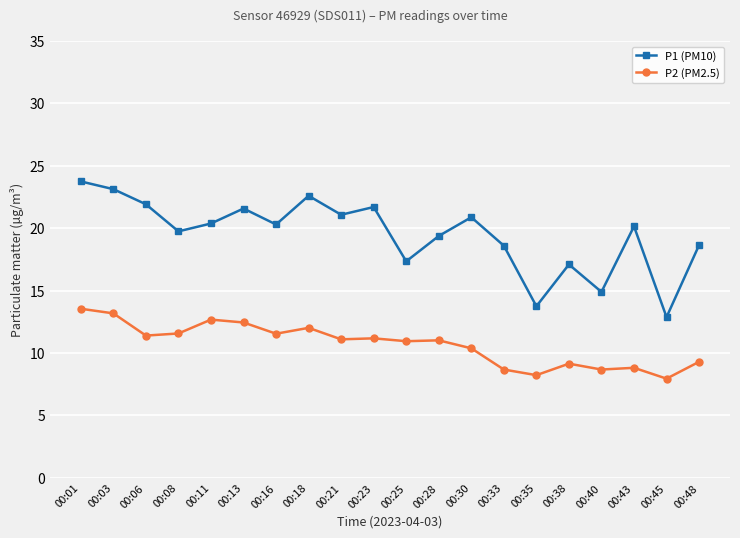

What is the maximum value for P1 (PM10)?

23.8